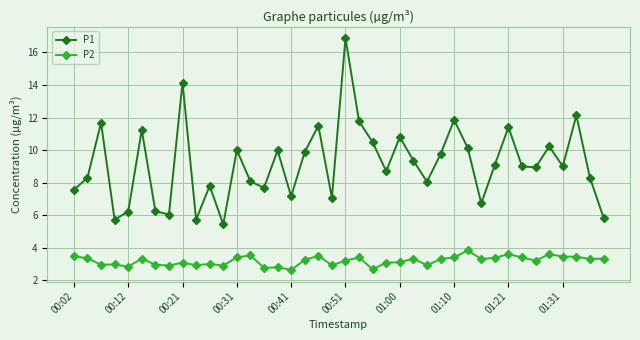

What is the minimum value shown in the chart?

2.6